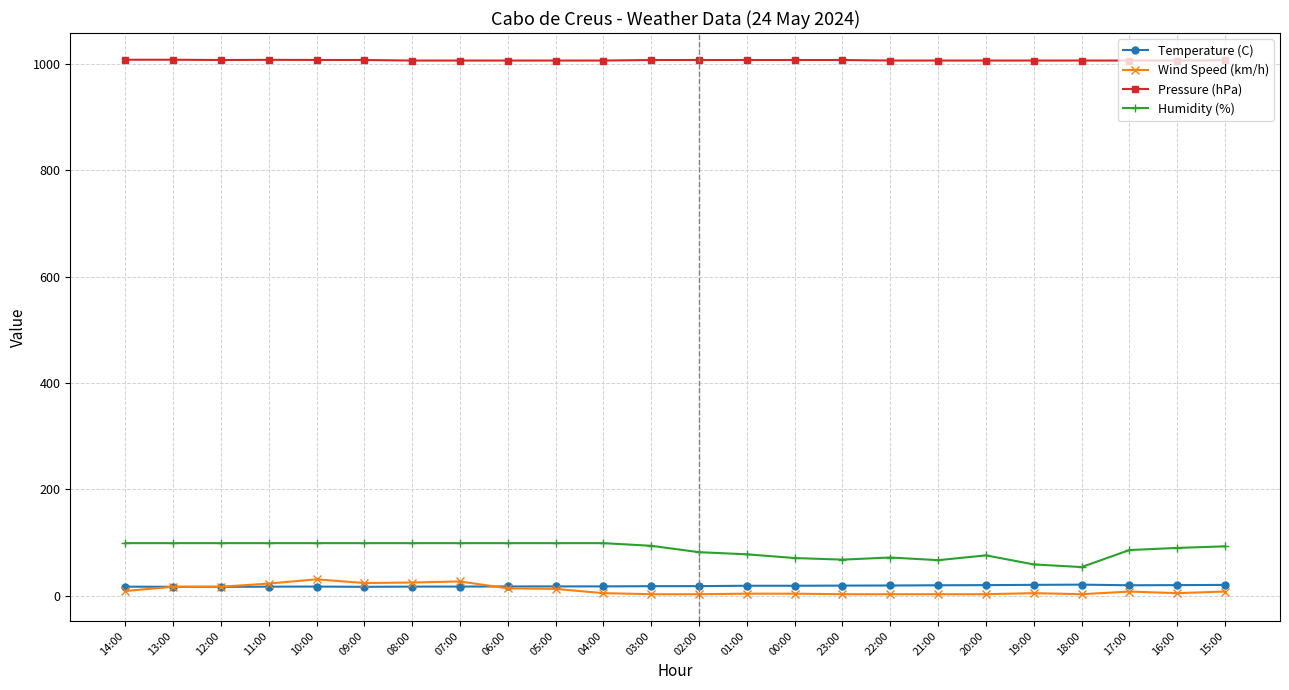

True or false: Temperature (C) has more than 1 points higher than both neighbors.

True